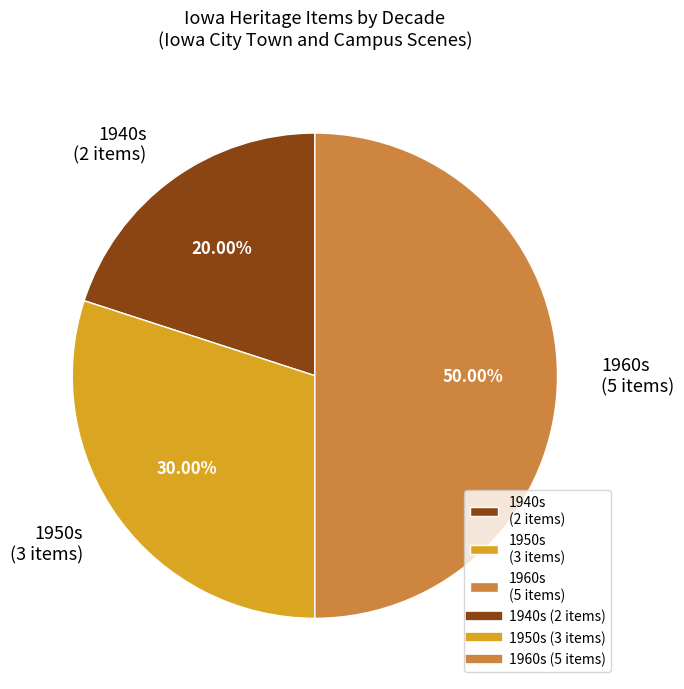

Does 1950s (3 items) represent more than half of the total?

No